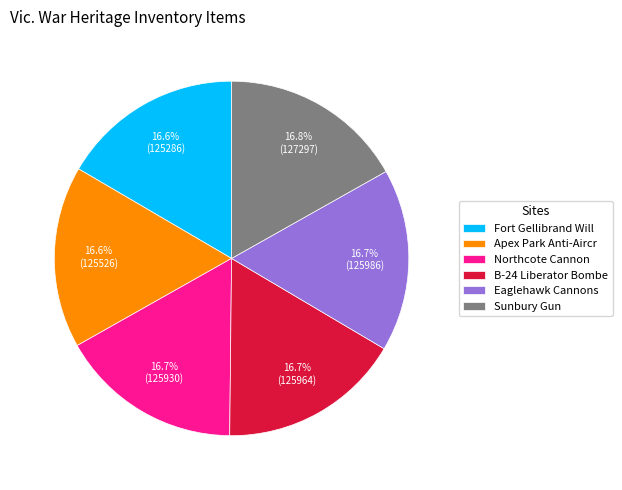

Does Fort Gellibrand Will represent more than half of the total?

No